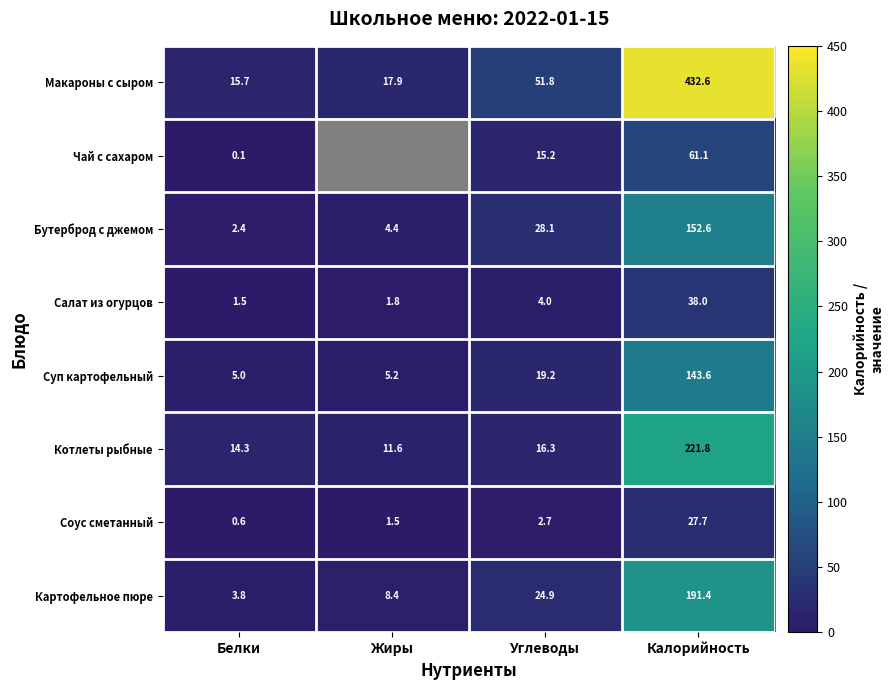

At which category is the sum across all series the highest?

Калорийность